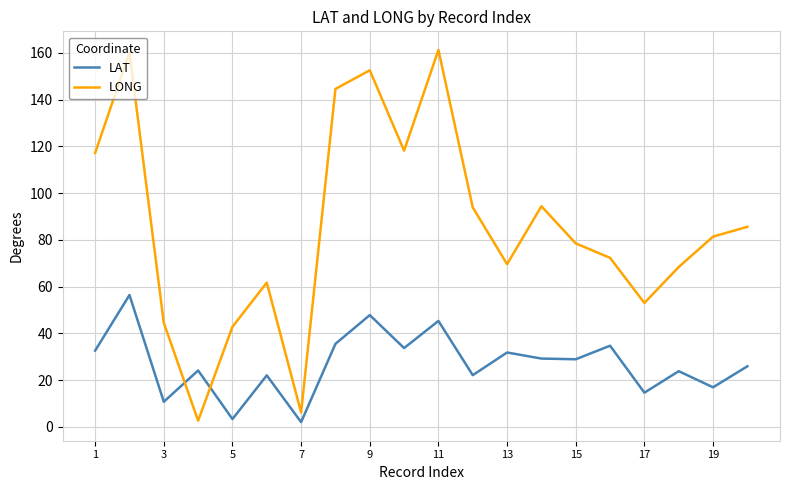

How many intersections are there between LONG and LAT?

2